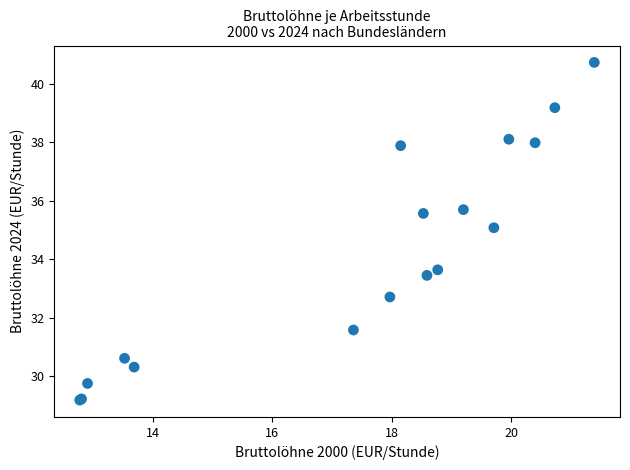

What Y value in the scatter plot is closest to 34?

33.6